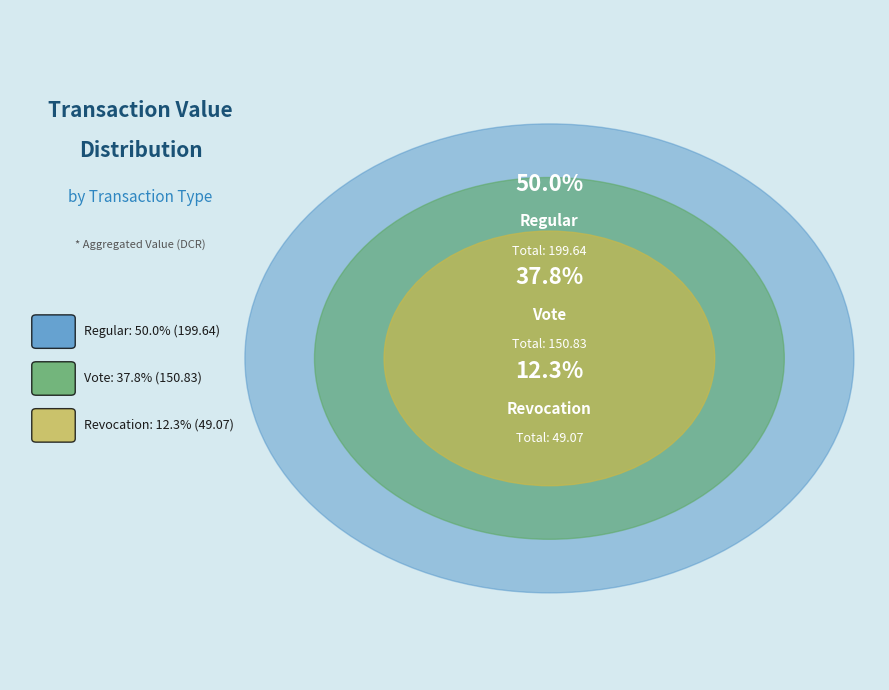

Combined, do Regular(-1) and Regular(-1) account for over 50%?

No